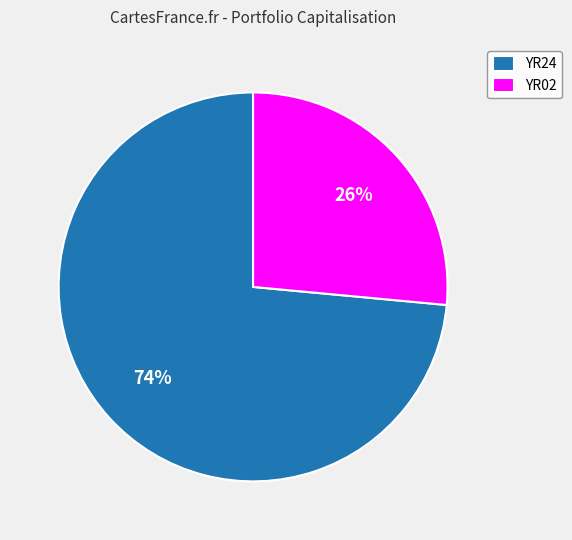

Which category has the smallest portion of the pie?

YR02